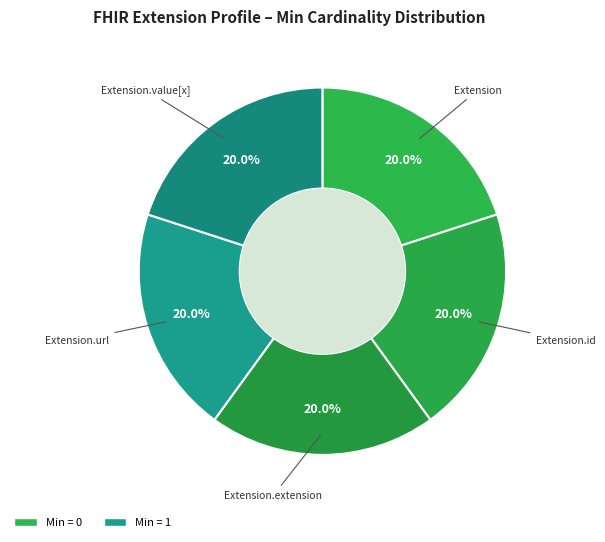

Which slice is the smallest?

Extension